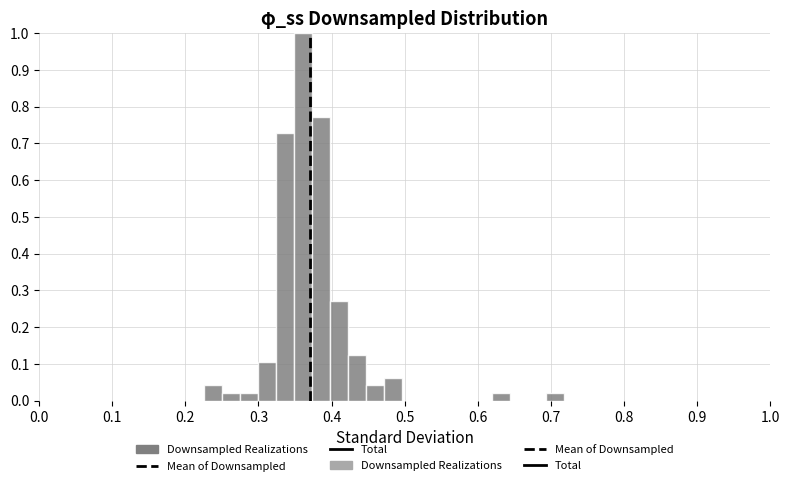

Read against the x-axis, roughly where is the centre of the tallest bar?

0.36